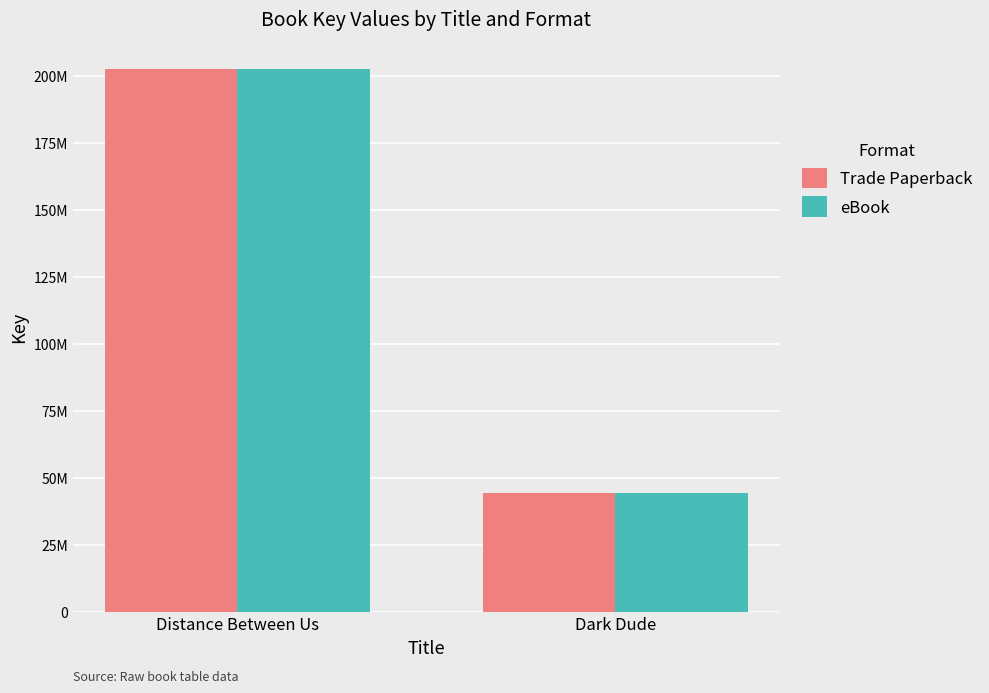

The eBook series shows 30693213 at Dark Dude. True or false?

False